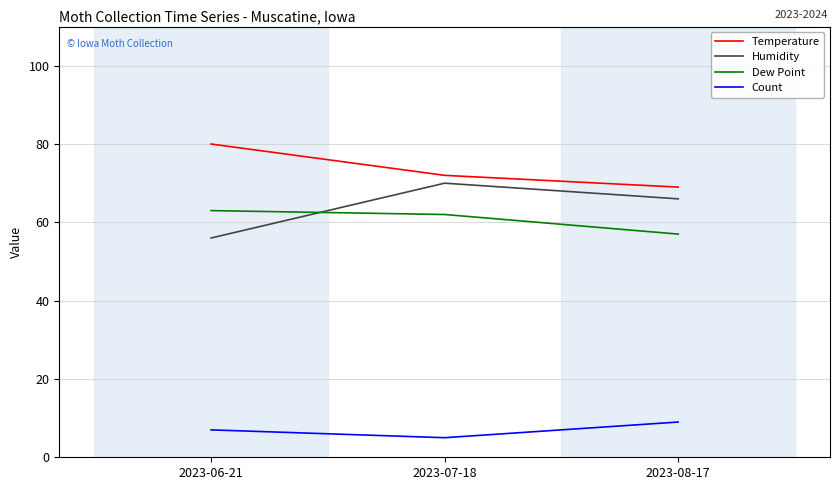

What is the spread (max minus min) of values at 2023-06-21?

73